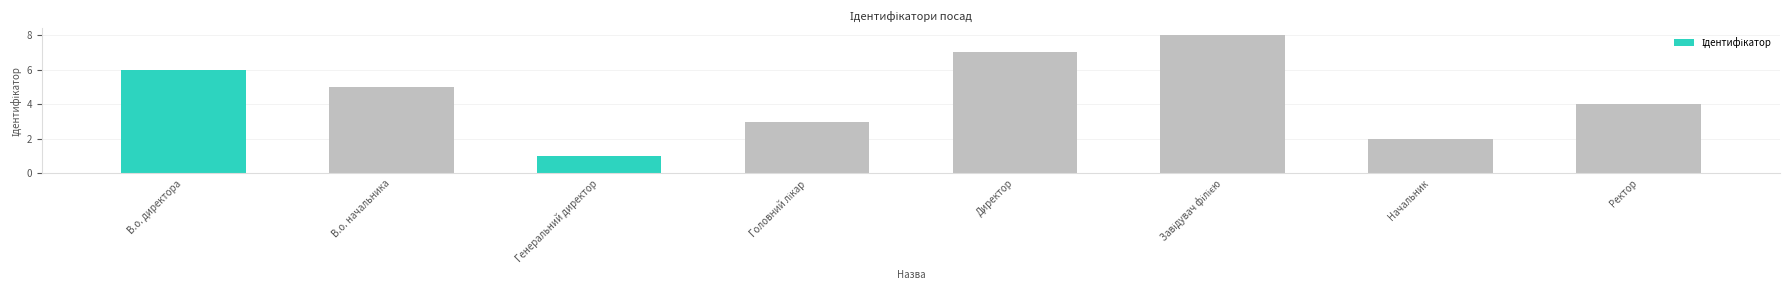

What is the label of the 2nd bar from the right?

Начальник